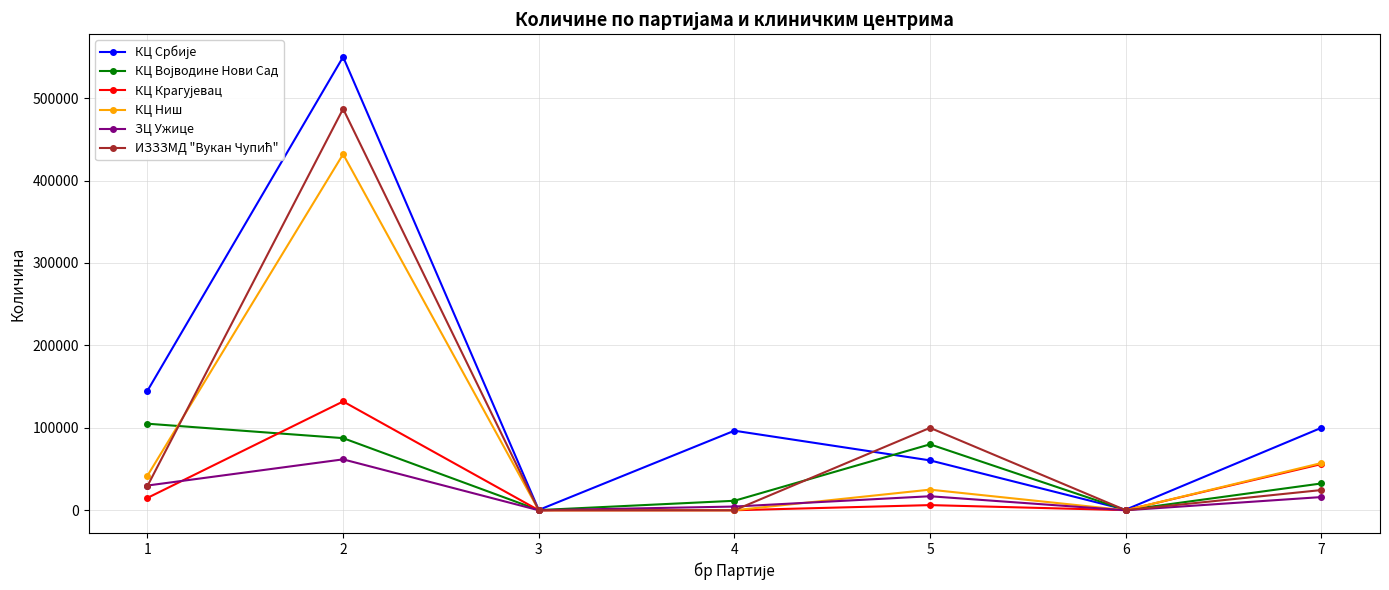

True or false: ЗЦ Ужице has more than 2 points higher than both neighbors.

False